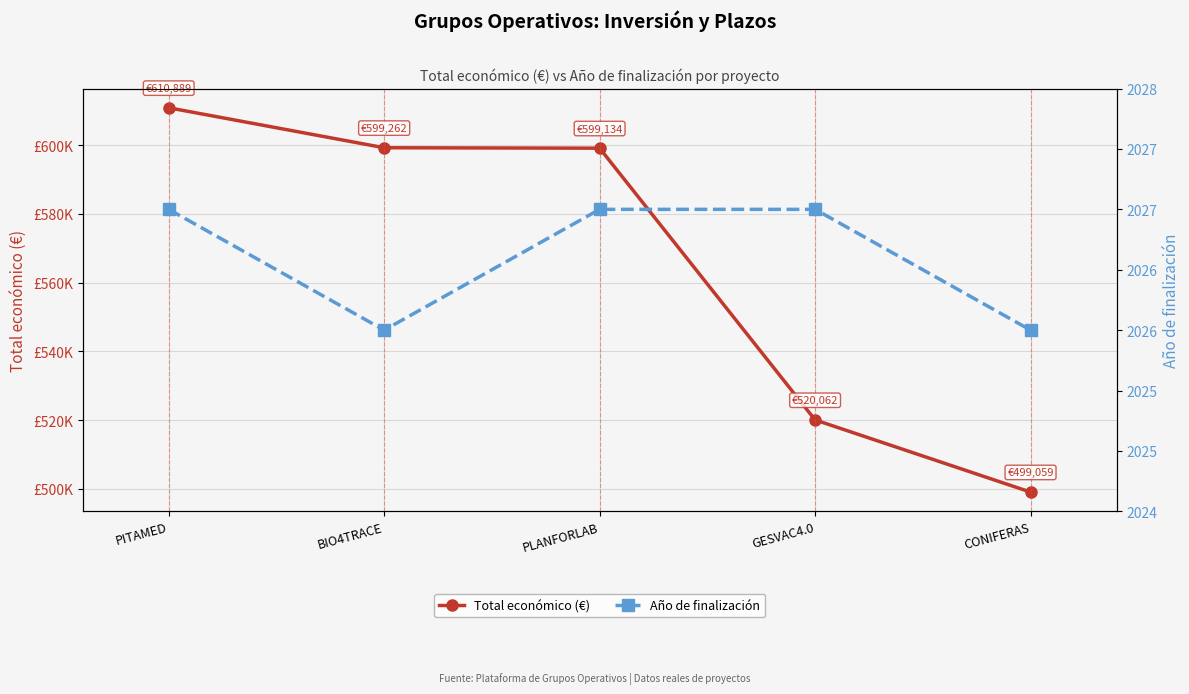

At which category is the sum across all series the highest?

PITAMED